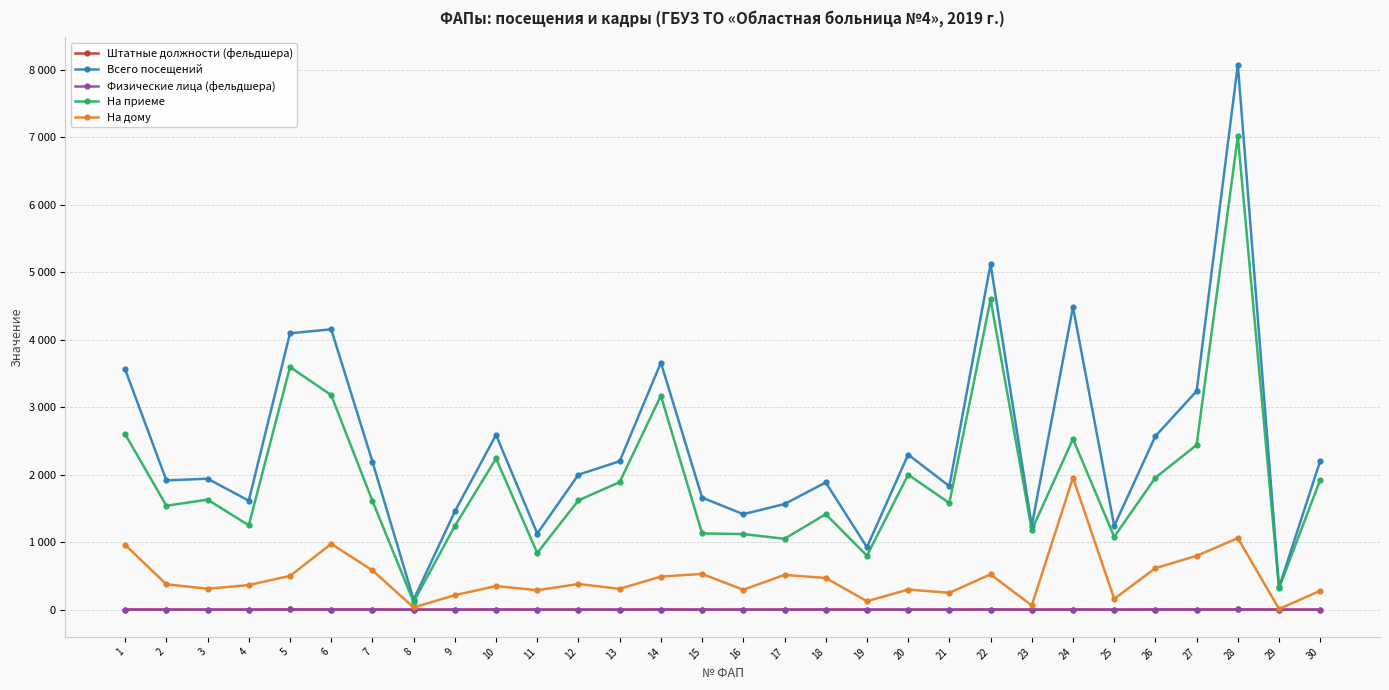

What are all the series names shown in the legend?

Штатные должности (фельдшера), Всего посещений, Физические лица (фельдшера), На приеме, На дому